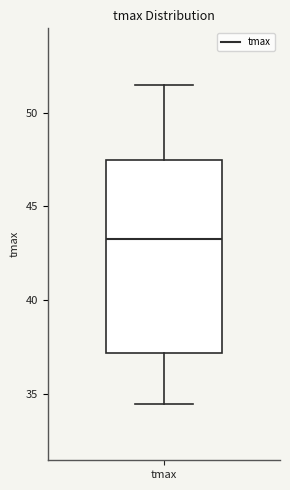

Transcribe this box plot: give where the median line is, the range the box spans, and where the two whiskers end, as read against the y-axis. The values are not printed on the chart, so give them approximately, as read against the axis.

median 43.5, box 37.0 to 47.5, whiskers 34.5 to 51.5